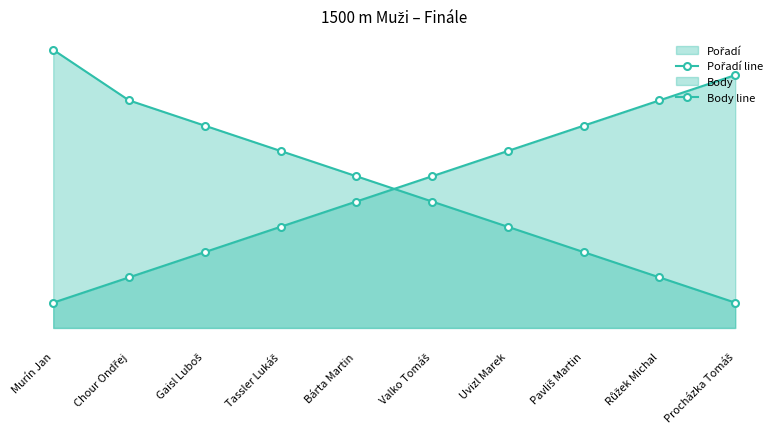

True or false: Pořadí line has a value of 2 at Chour Ondřej.

True